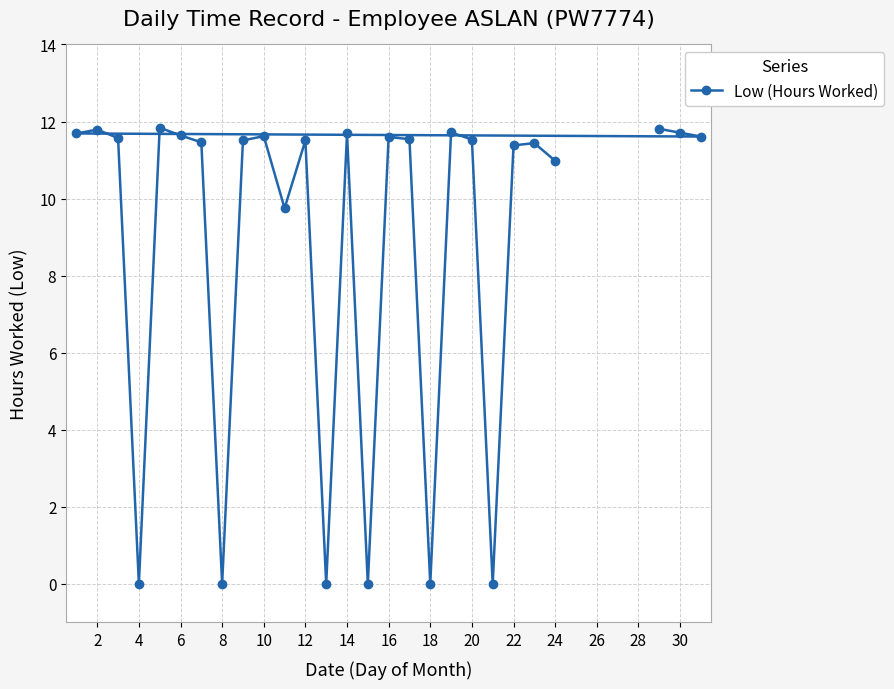

How many points are higher than both their immediate neighbors (excluding endpoints)?

8